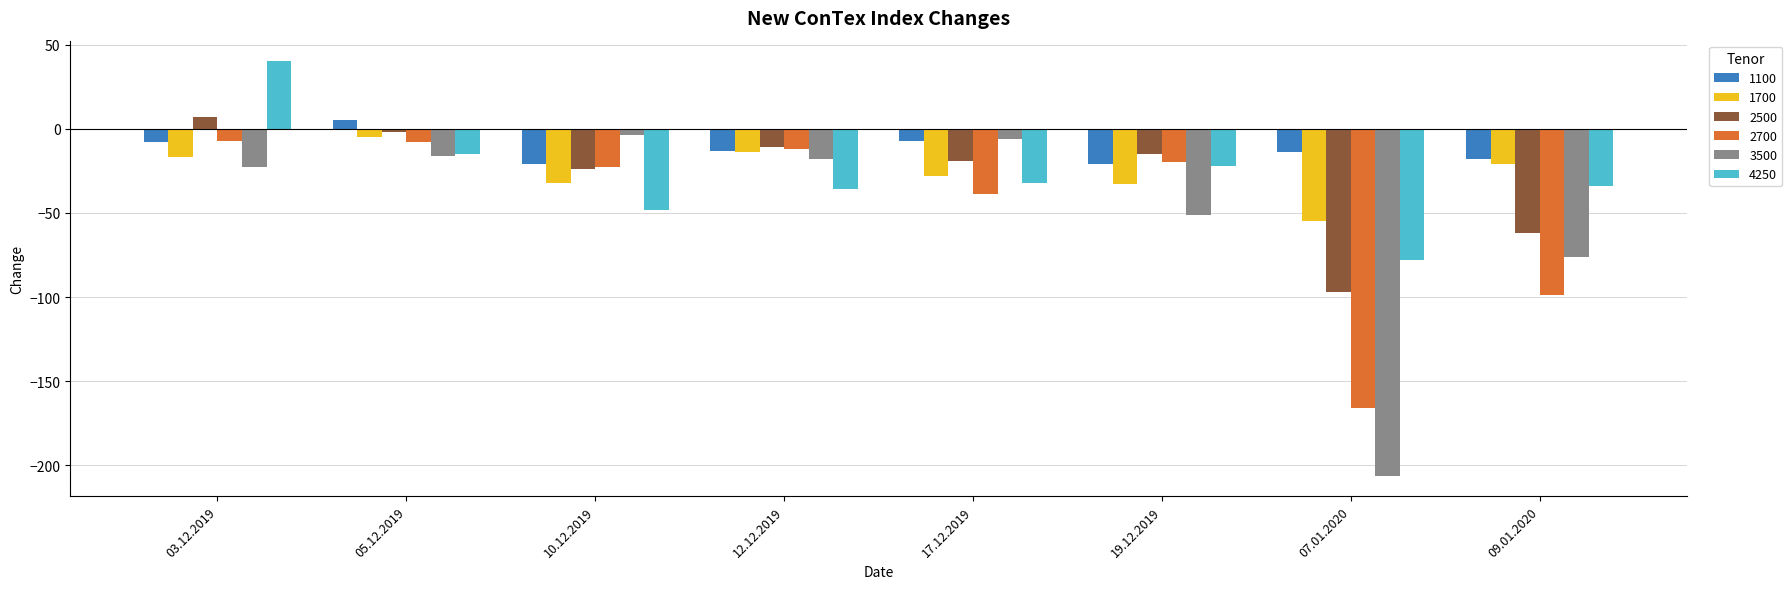

What is the average value of the 2500 series?

-28